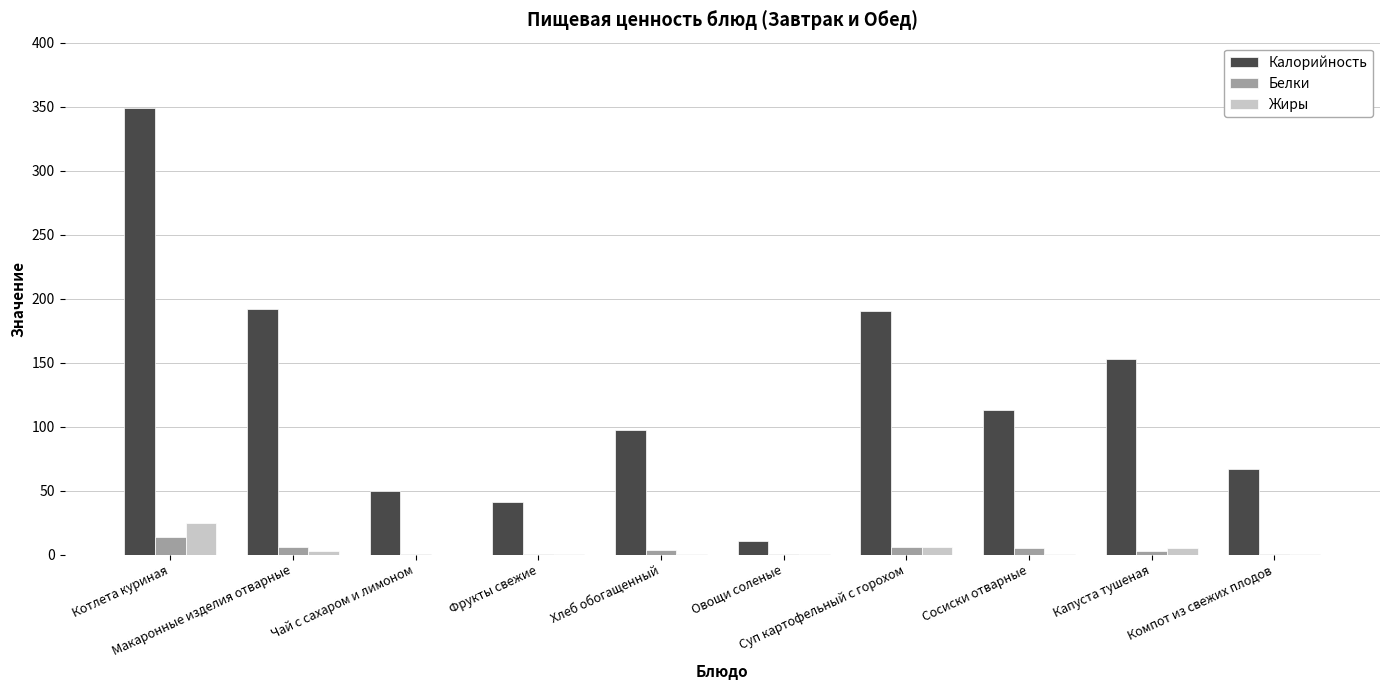

What is the highest value of the Жиры series?

24.5